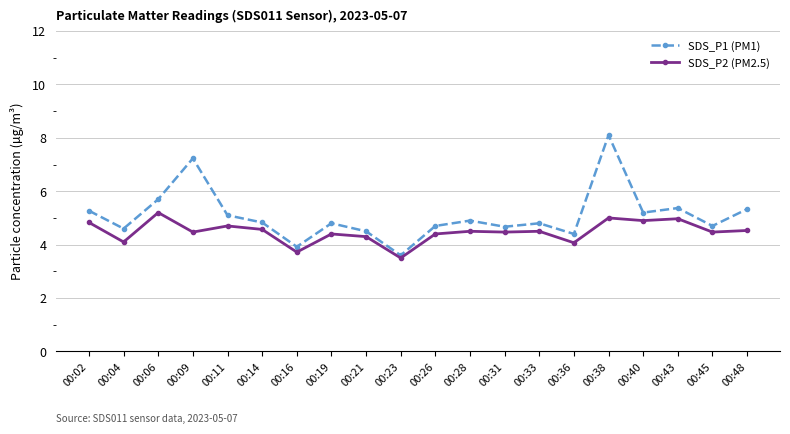

What is the value of the SDS_P2 (PM2.5) point at the 20th from the left?

4.5